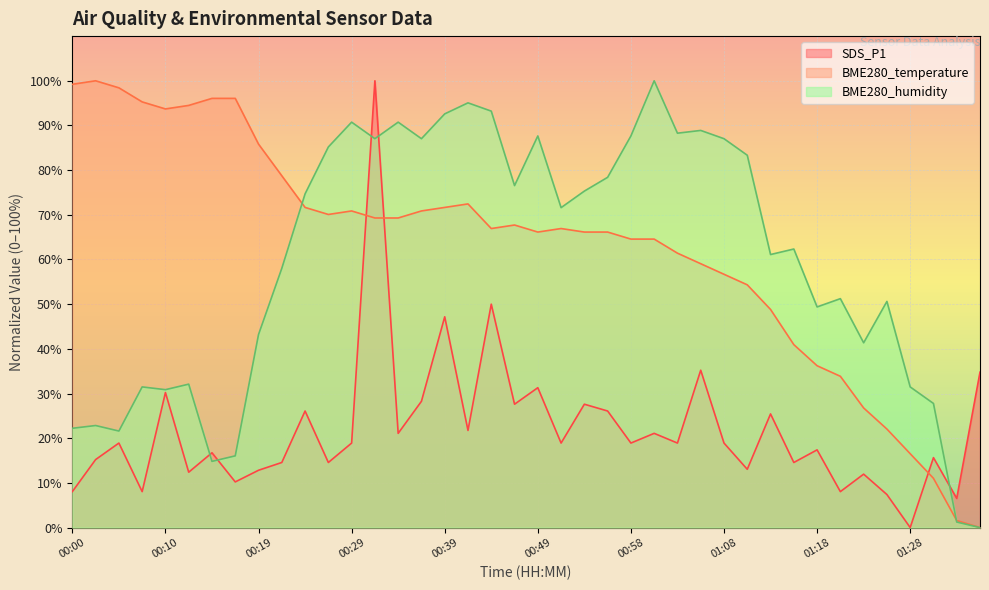

True or false: BME280_humidity and BME280_temperature cross at least once.

True